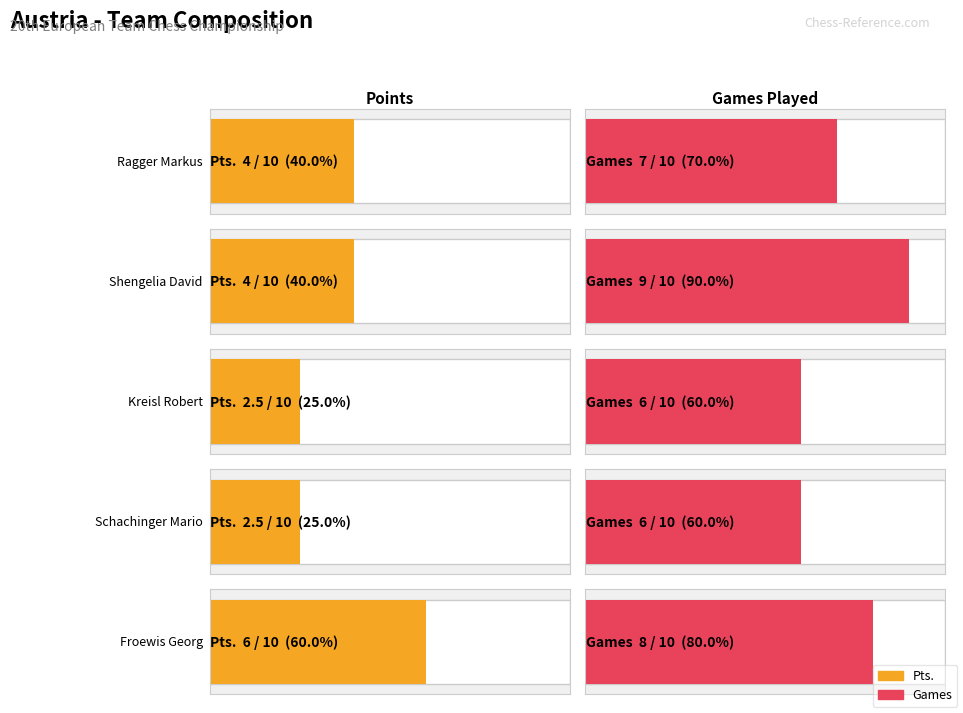

What is the difference between the second highest and second lowest values in the Pts. series?

1.5